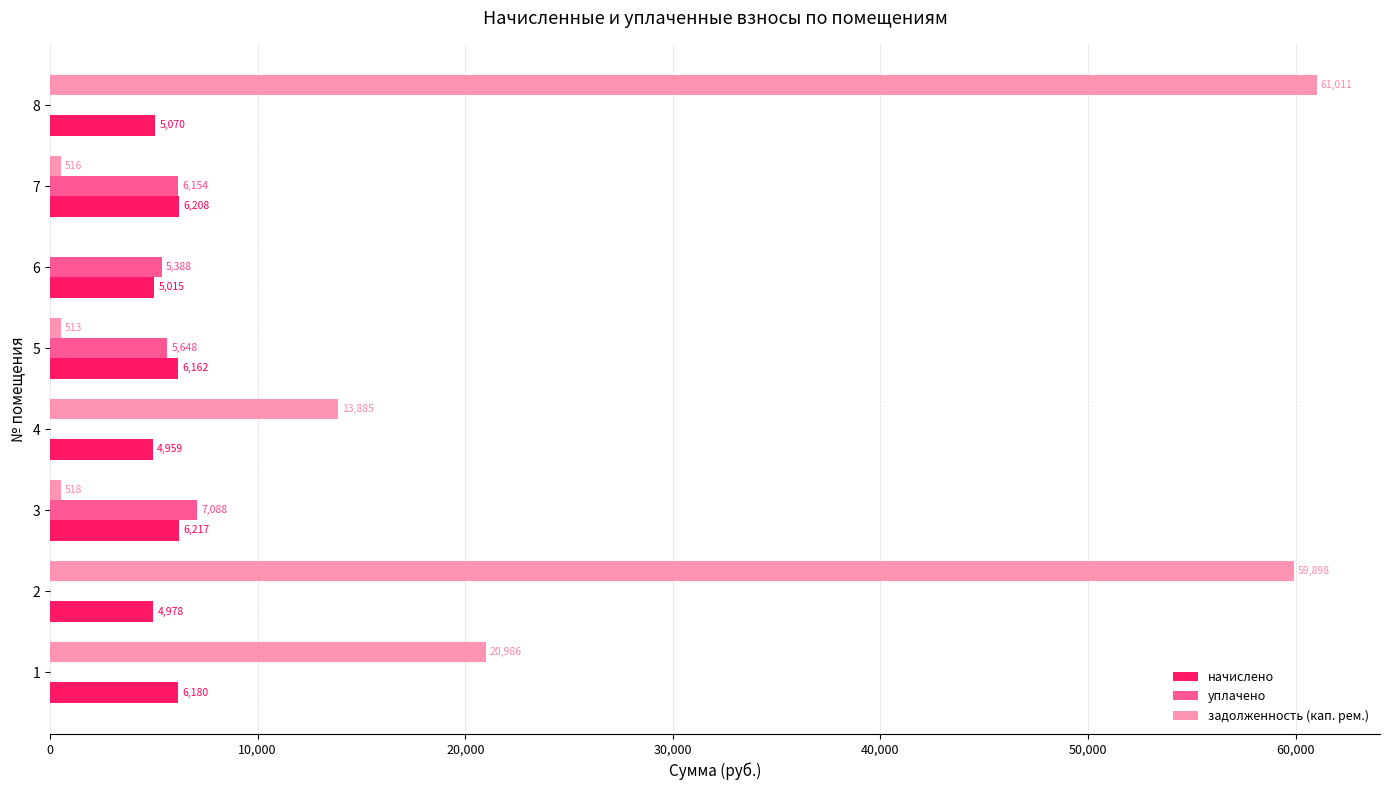

What is the sum of all начислено values?

44789.0